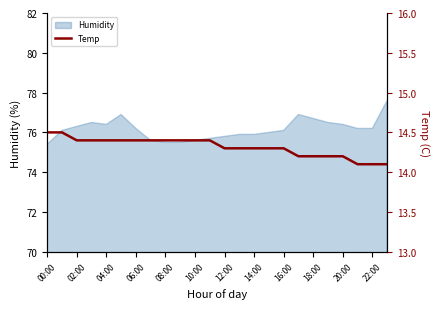

Where is the data nearest to the value 14?

21